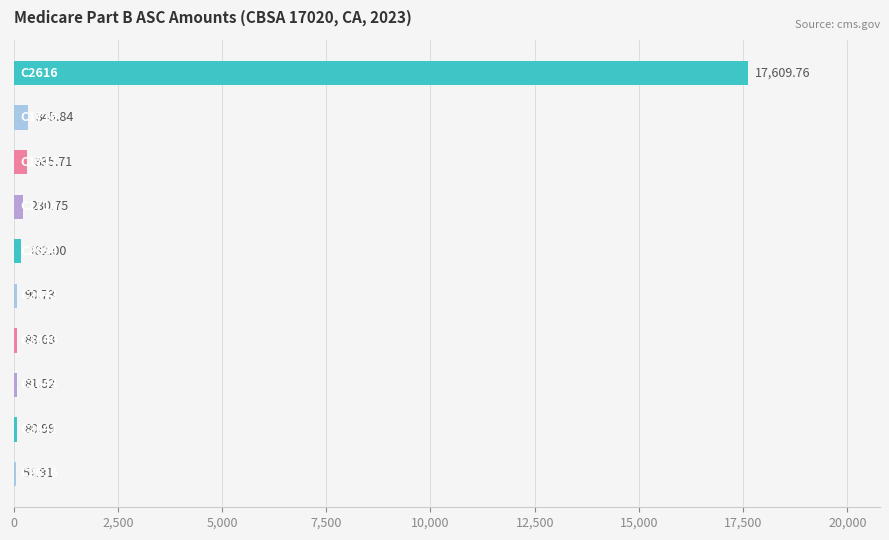

What is the maximum value shown in the chart?

17609.8